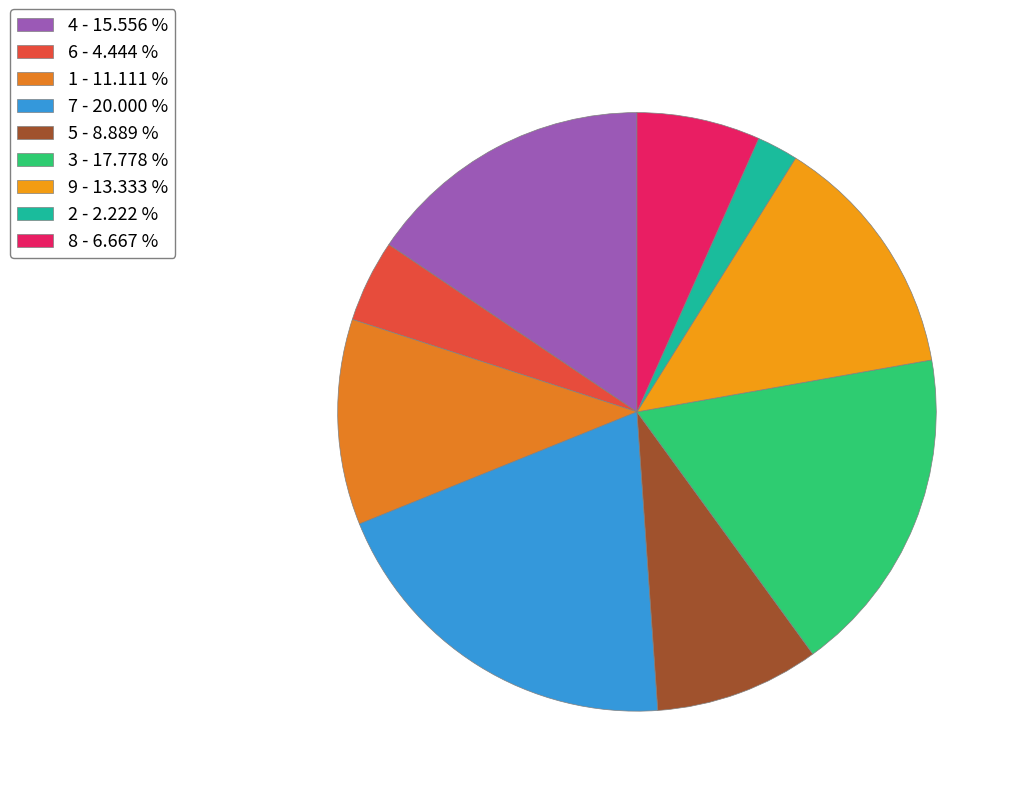

What is the change in value from 1 to 3?

+3